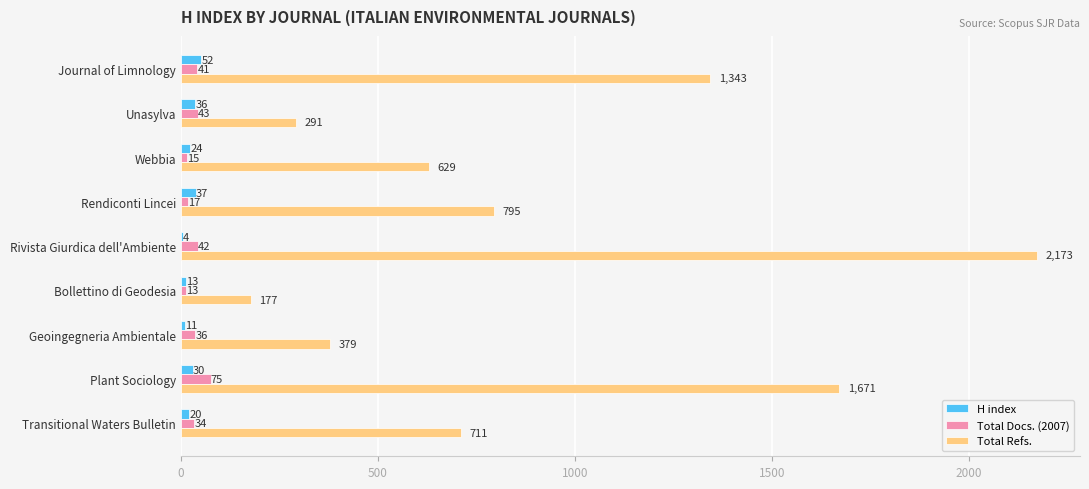

At which label does Total Refs. reach its peak?

Rivista Giurdica dell'Ambiente